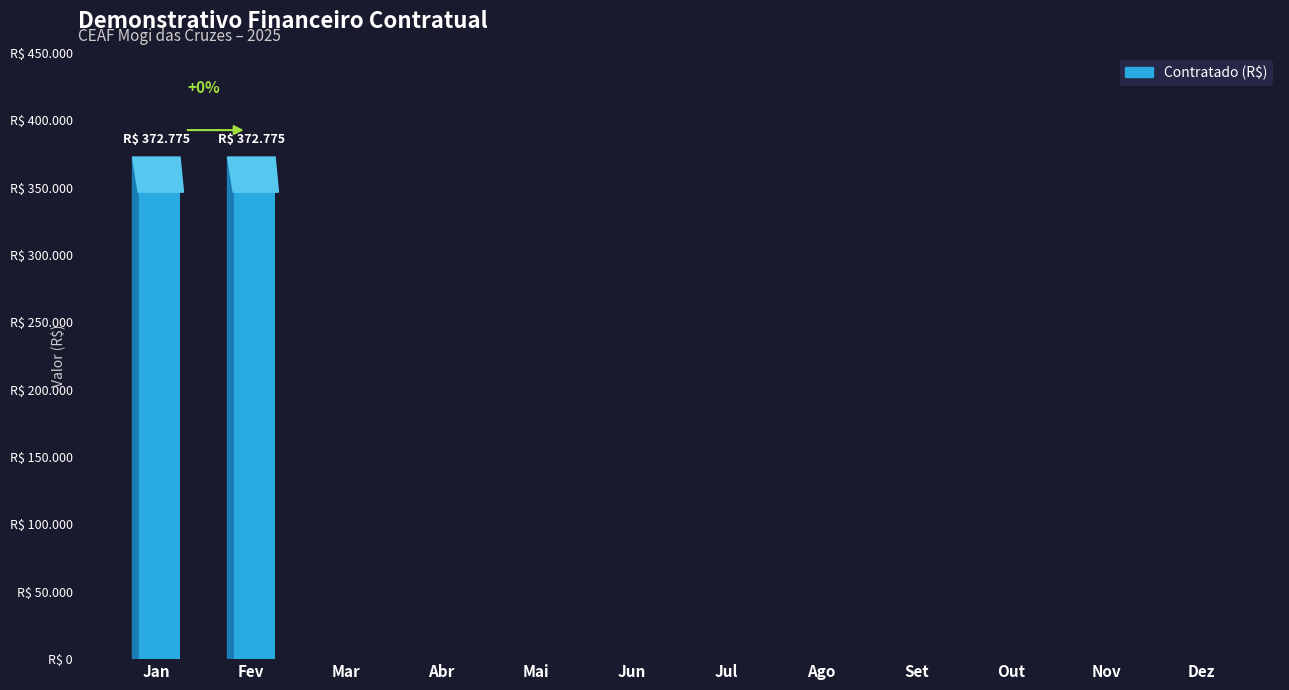

What is the difference between the values at Jun and Jan?

372775